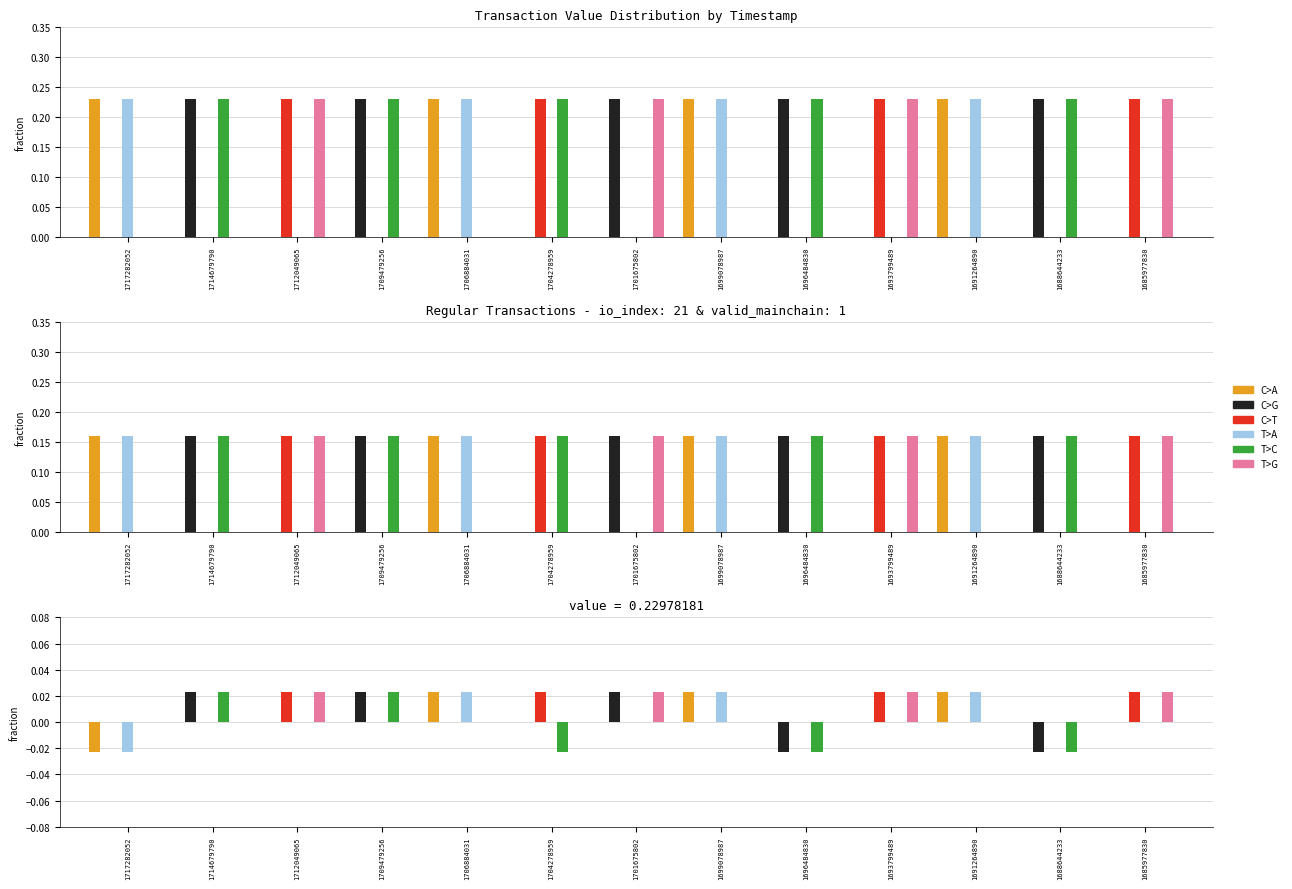

At which label is C>T closest to 0?

1717282052